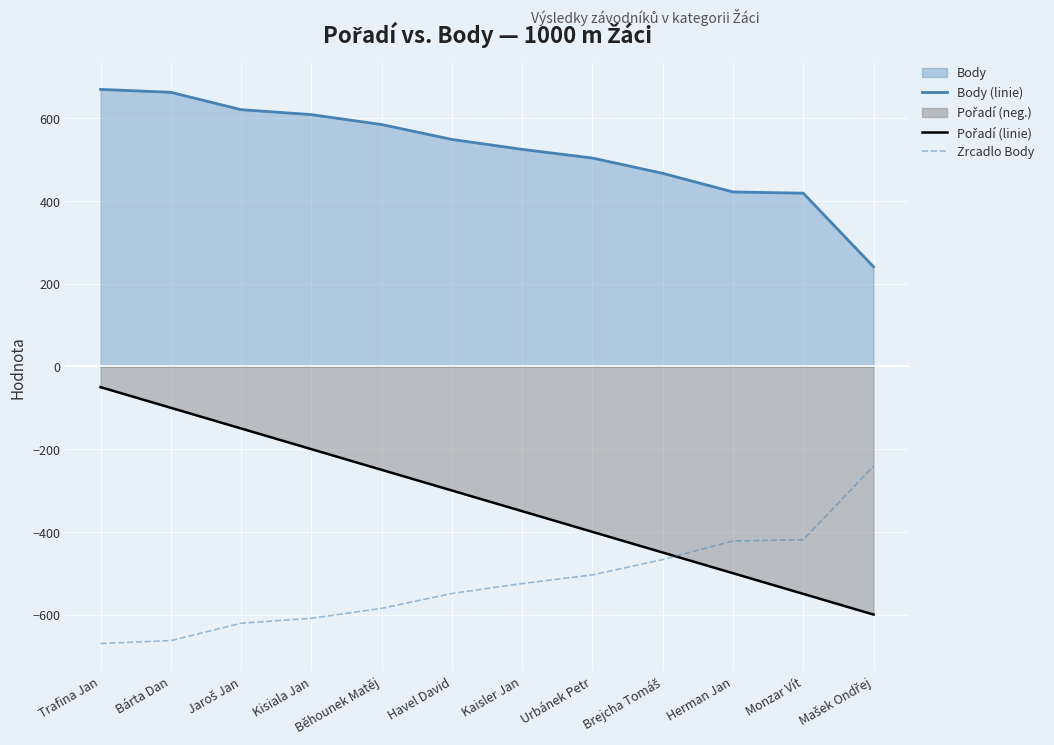

Which series changed the most between Běhounek Matěj and Havel David?

Pořadí (linie)